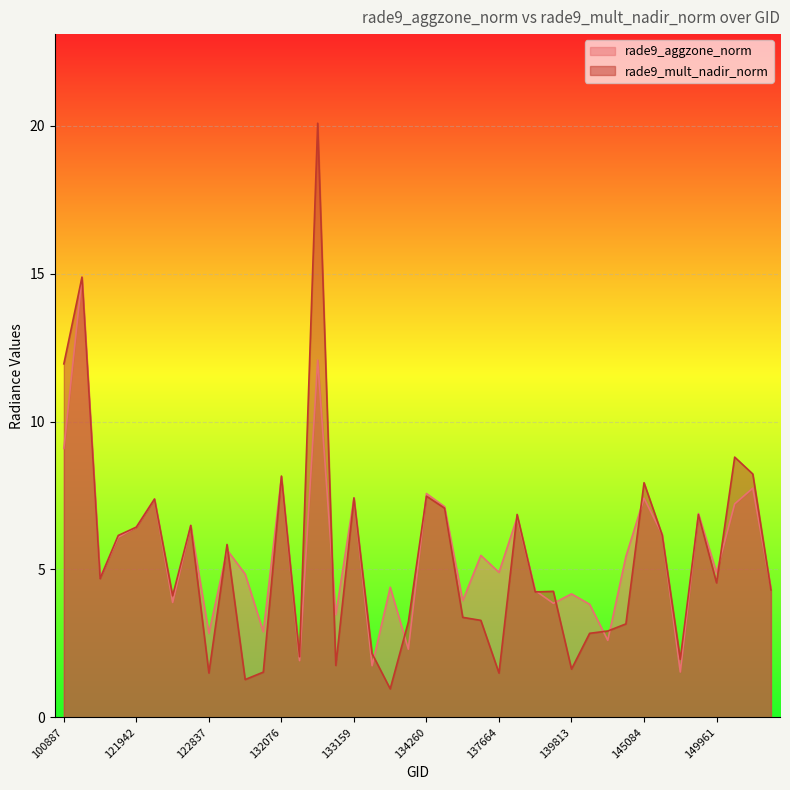

Where do rade9_aggzone_norm and rade9_mult_nadir_norm first cross each other?

115591 and 121249